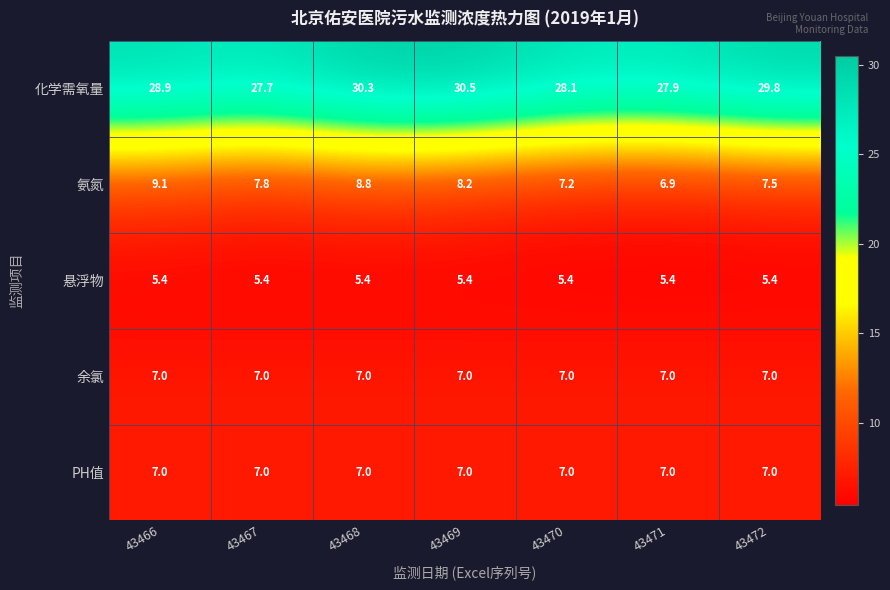

The value of 余氯 at 43467 is 7.0. True or false?

True